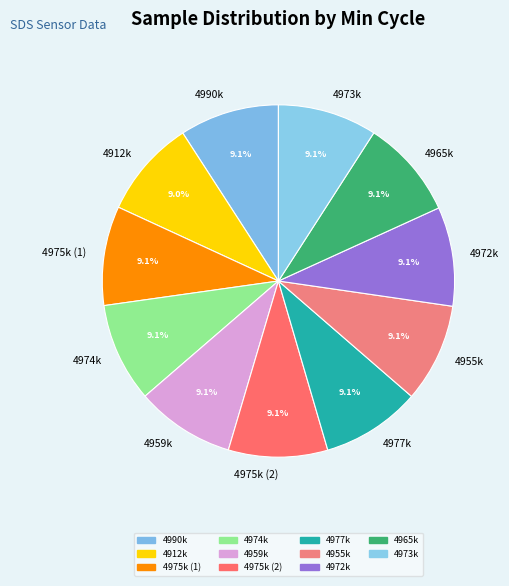

Is the sum of 4977k and 4990k greater than half?

No